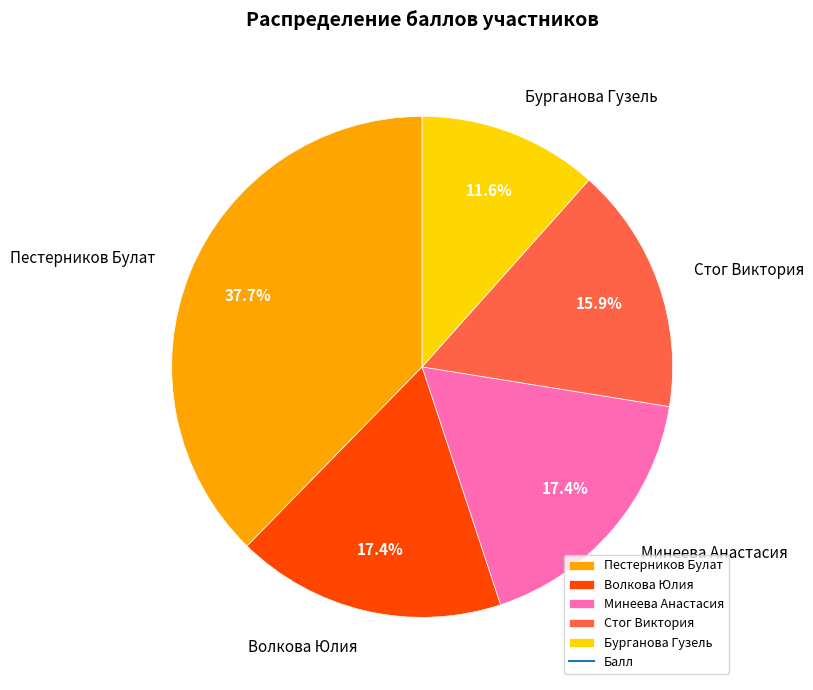

Approximately how many times larger is the value at Стог Виктория compared to Минеева Анастасия?

0.9